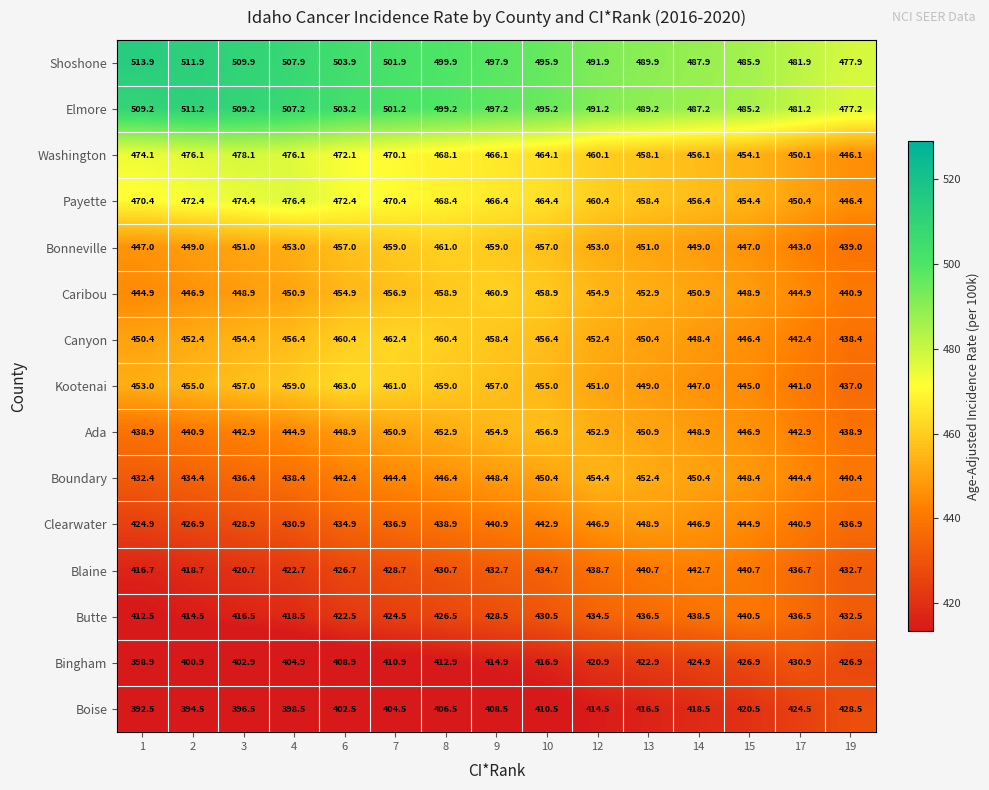

Rank the series by their maximum value, from highest to lowest.

Shoshone, Elmore, Washington, Payette, Kootenai, Canyon, Bonneville, Caribou, Ada, Boundary, Clearwater, Blaine, Butte, Bingham, Boise